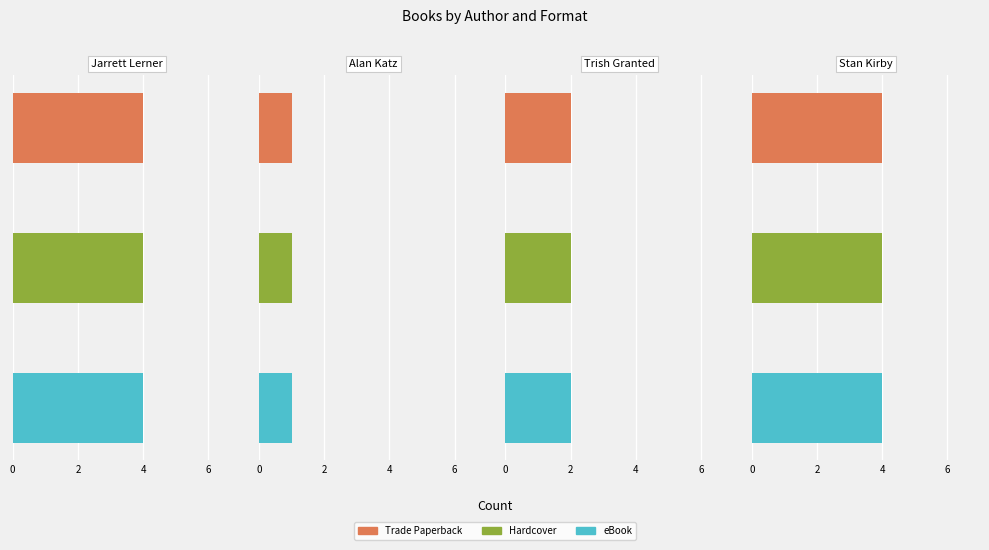

Does the chart contain any negative values?

No